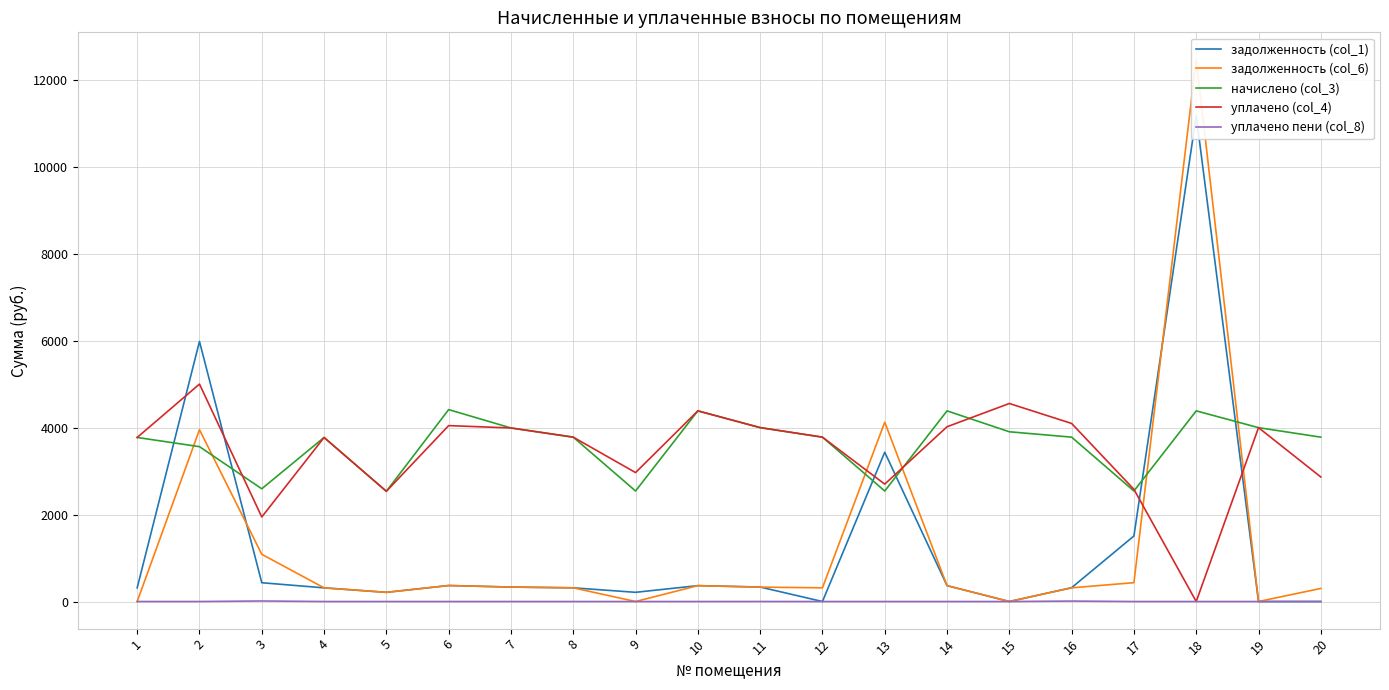

Does the chart display data point markers on the line(s)?

No